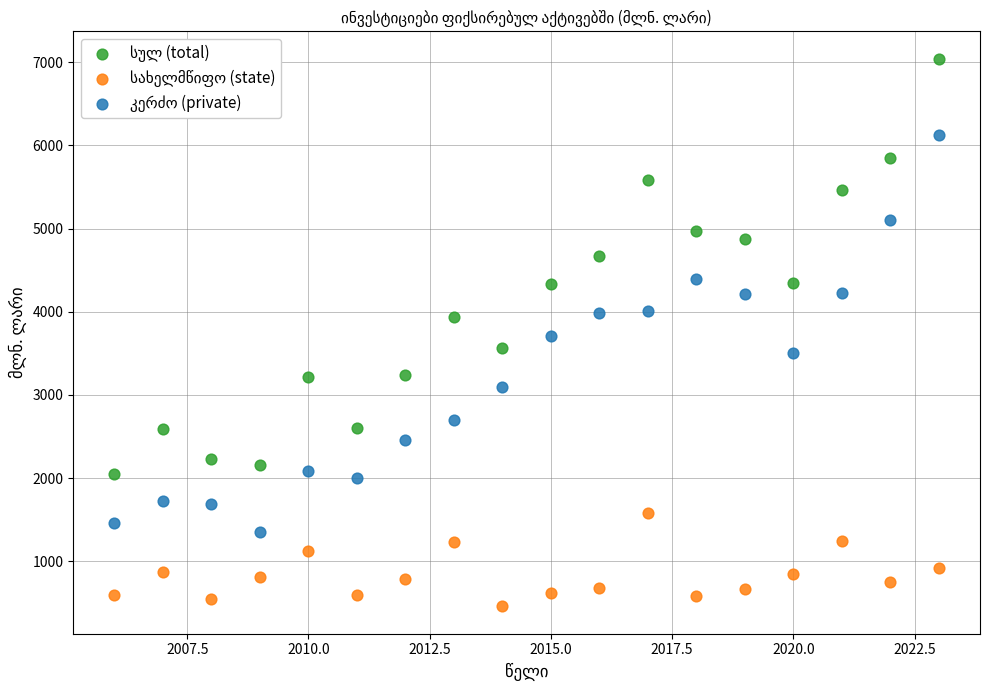

What is the X range (max minus min) for the scatter plot?

17.0